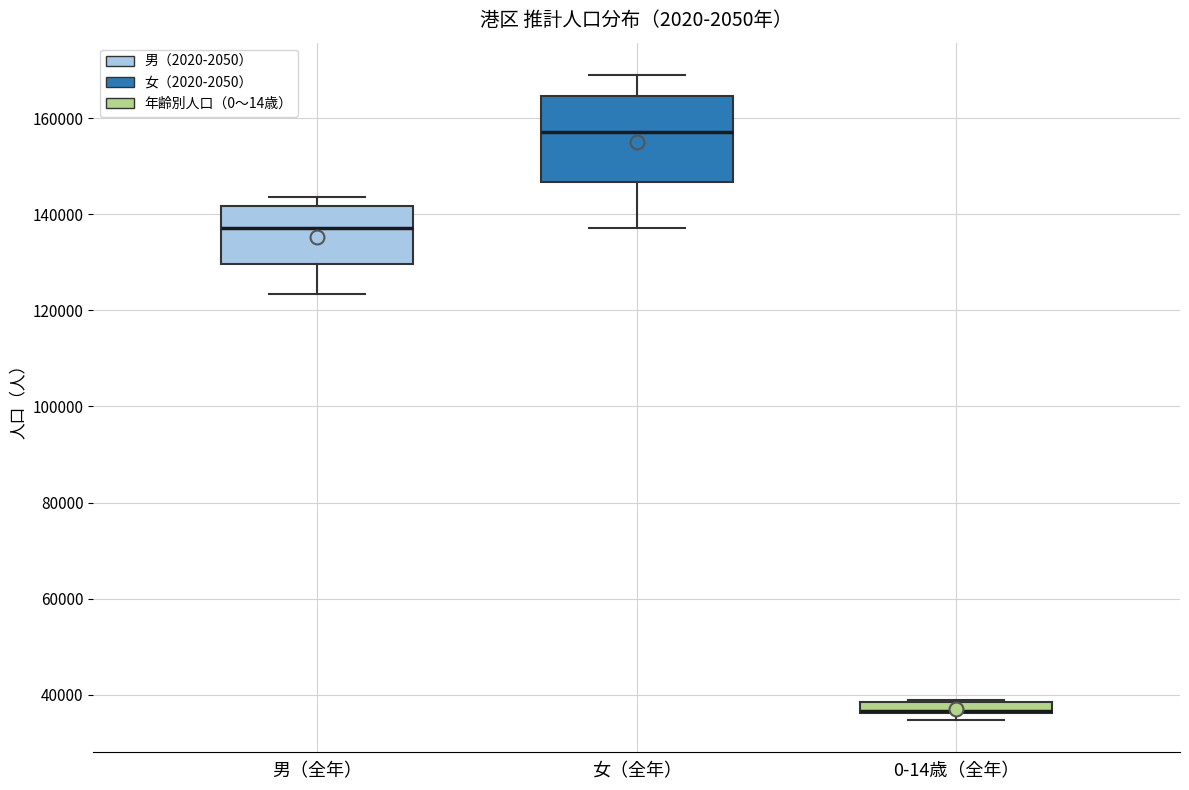

Which box is the tallest, from its lower edge to its upper edge?

女（全年）